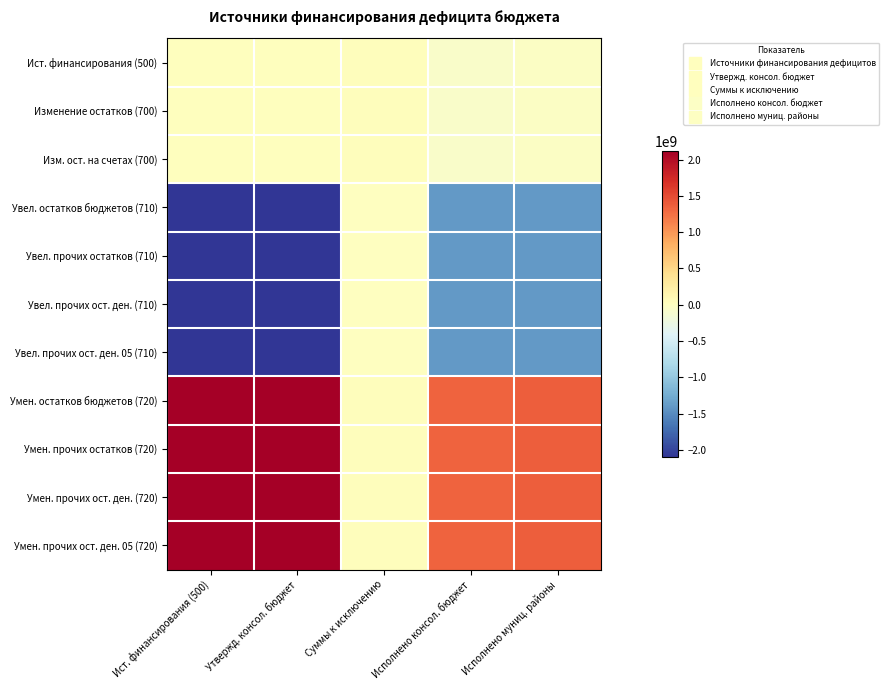

Reading right to left, extract all data points from this chart.

Ист. финансирования (500): Исполнено муниц. районы=-32081612.1	Исполнено консол. бюджет=-56923052.9	Суммы к исключению=36986100.0	Утвержд. консол. бюджет=19716789.8	Ист. финансирования (500)=19716789.8
Изменение остатков (700): Исполнено муниц. районы=-32081612.1	Исполнено консол. бюджет=-56923052.9	Суммы к исключению=36986100.0	Утвержд. консол. бюджет=19716789.8	Ист. финансирования (500)=19716789.8
Изм. ост. на счетах (700): Исполнено муниц. районы=-32081612.1	Исполнено консол. бюджет=-56923052.9	Суммы к исключению=36986100.0	Утвержд. консол. бюджет=19716789.8	Ист. финансирования (500)=19716789.8
Увел. остатков бюджетов (710): Исполнено муниц. районы=-1398019014.2	Исполнено консол. бюджет=-1397309564.2	Суммы к исключению=-780900.0	Утвержд. консол. бюджет=-2101055610.0	Ист. финансирования (500)=-2101055610.0
Увел. прочих остатков (710): Исполнено муниц. районы=-1398019014.2	Исполнено консол. бюджет=-1397309564.2	Суммы к исключению=-780900.0	Утвержд. консол. бюджет=-2101055610.0	Ист. финансирования (500)=-2101055610.0
Увел. прочих ост. ден. (710): Исполнено муниц. районы=-1398019014.2	Исполнено консол. бюджет=-1397309564.2	Суммы к исключению=-780900.0	Утвержд. консол. бюджет=-2101055610.0	Ист. финансирования (500)=-2101055610.0
Увел. прочих ост. ден. 05 (710): Исполнено муниц. районы=-1398019014.2	Исполнено консол. бюджет=-1397309564.2	Суммы к исключению=-780900.0	Утвержд. консол. бюджет=-2101055610.0	Ист. финансирования (500)=-2101055610.0
Умен. остатков бюджетов (720): Исполнено муниц. районы=1365937402.2	Исполнено консол. бюджет=1340386511.3	Суммы к исключению=37767000.0	Утвержд. консол. бюджет=2120772399.8	Ист. финансирования (500)=2120772399.8
Умен. прочих остатков (720): Исполнено муниц. районы=1365937402.2	Исполнено консол. бюджет=1340386511.3	Суммы к исключению=37767000.0	Утвержд. консол. бюджет=2120772399.8	Ист. финансирования (500)=2120772399.8
Умен. прочих ост. ден. (720): Исполнено муниц. районы=1365937402.2	Исполнено консол. бюджет=1340386511.3	Суммы к исключению=37767000.0	Утвержд. консол. бюджет=2120772399.8	Ист. финансирования (500)=2120772399.8
Умен. прочих ост. ден. 05 (720): Исполнено муниц. районы=1365937402.2	Исполнено консол. бюджет=1340386511.3	Суммы к исключению=37767000.0	Утвержд. консол. бюджет=2120772399.8	Ист. финансирования (500)=2120772399.8